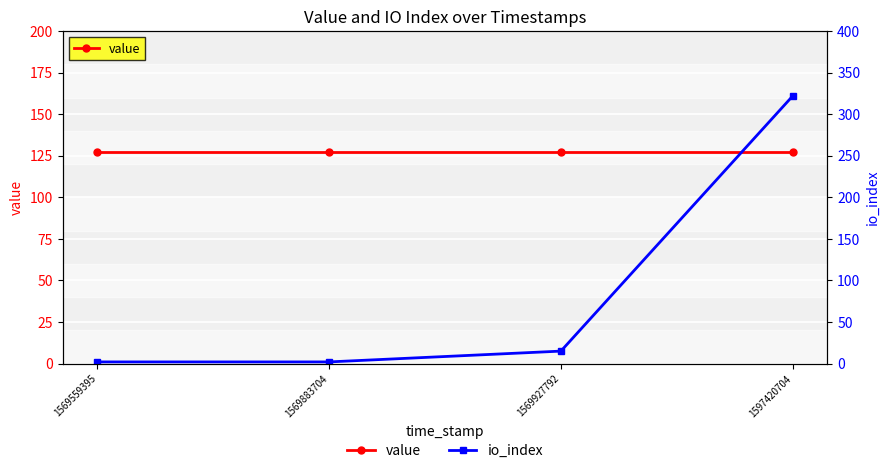

What is the spread (max minus min) of values at 1569927792?

112.3